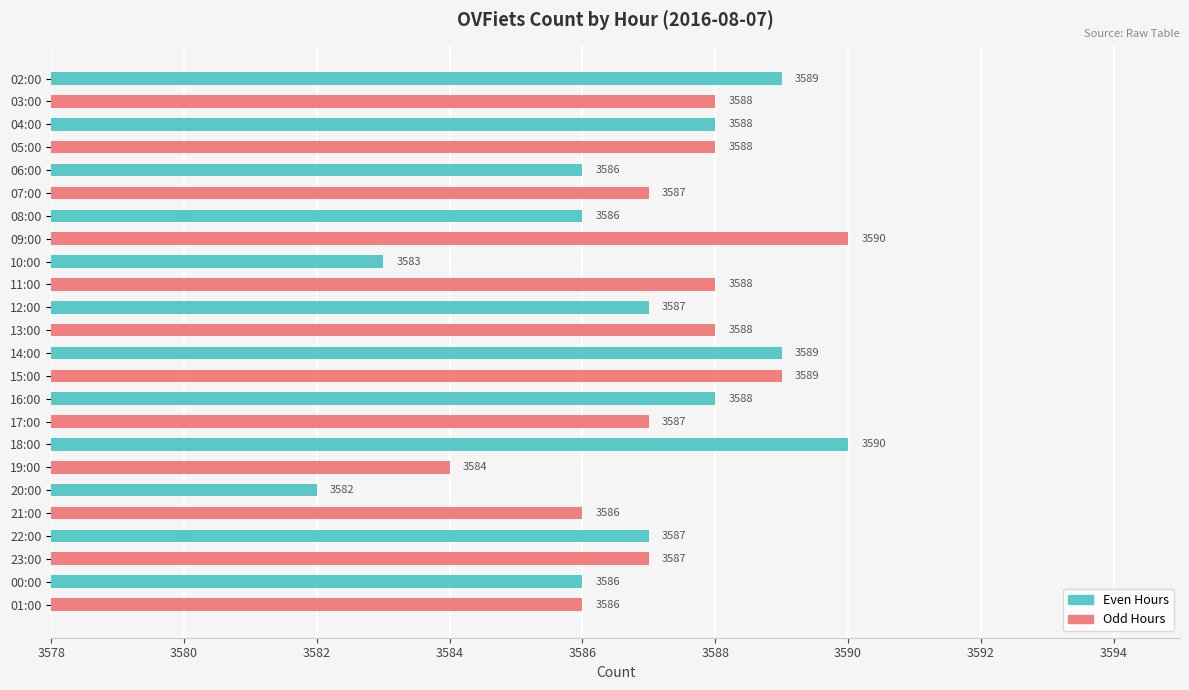

Which label corresponds to the smallest value in the chart?

20:00